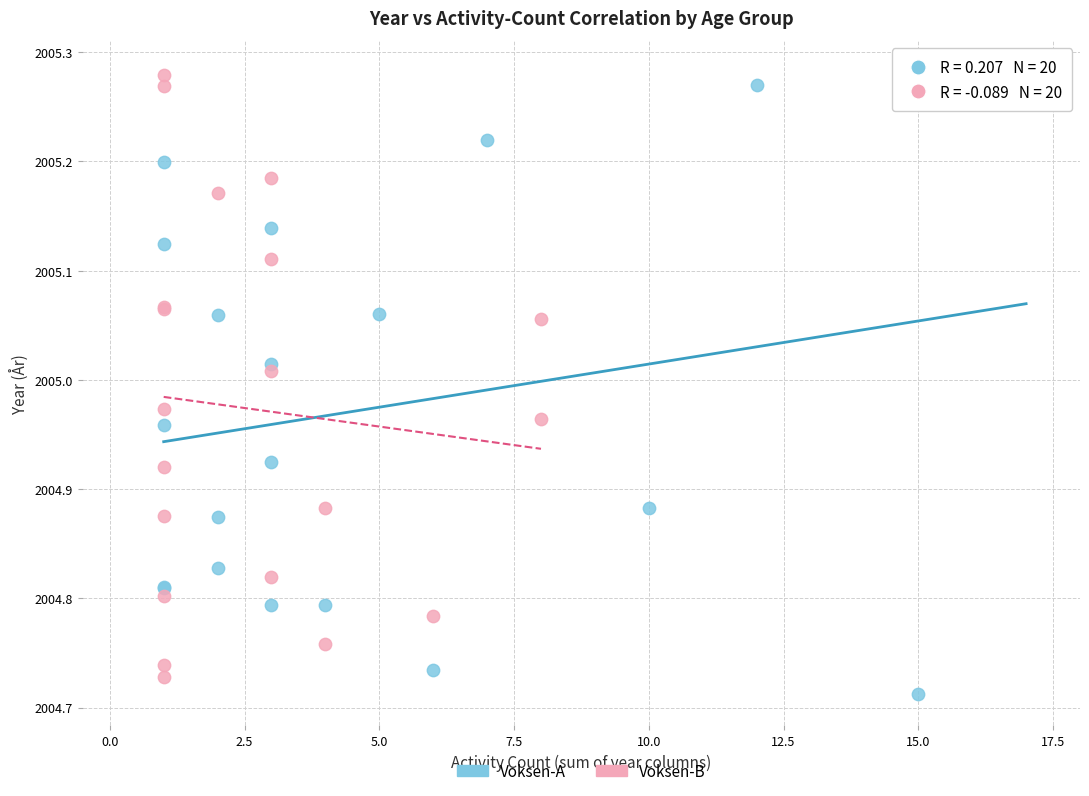

What are all the series names shown in the legend?

Voksen-A, Voksen-B